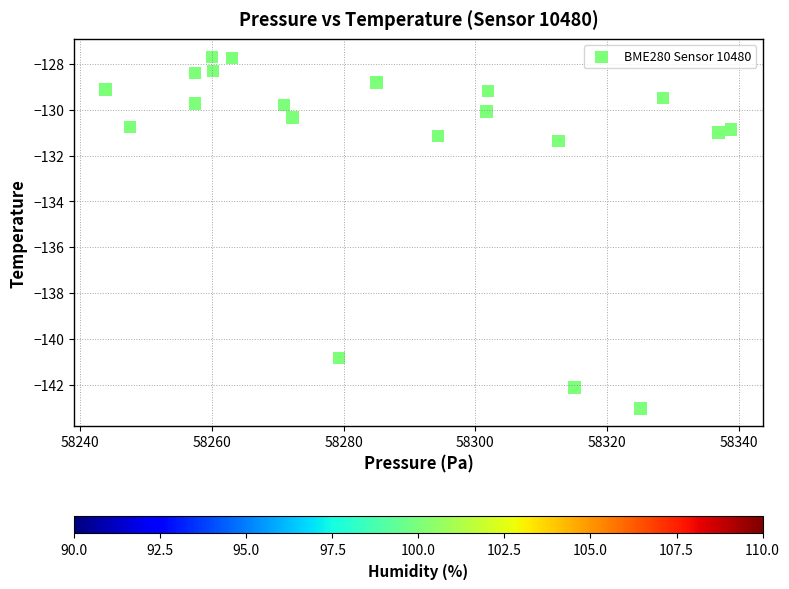

What Y value in the scatter plot is closest to -135?

-131.4